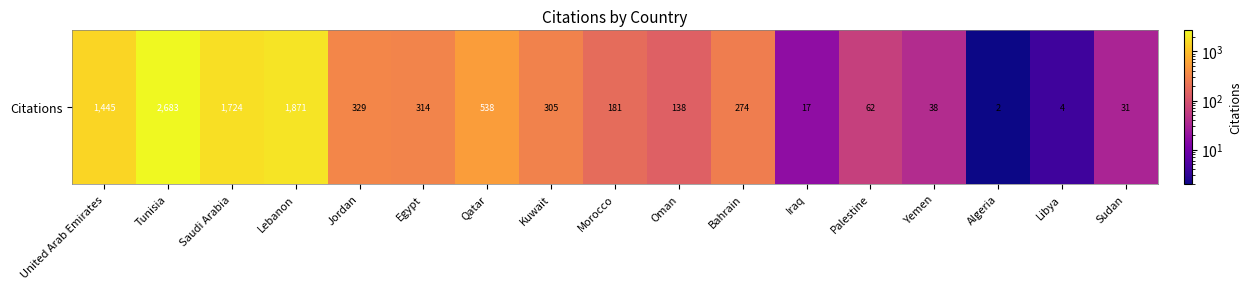

True or false: the data shows 427 at Bahrain.

False